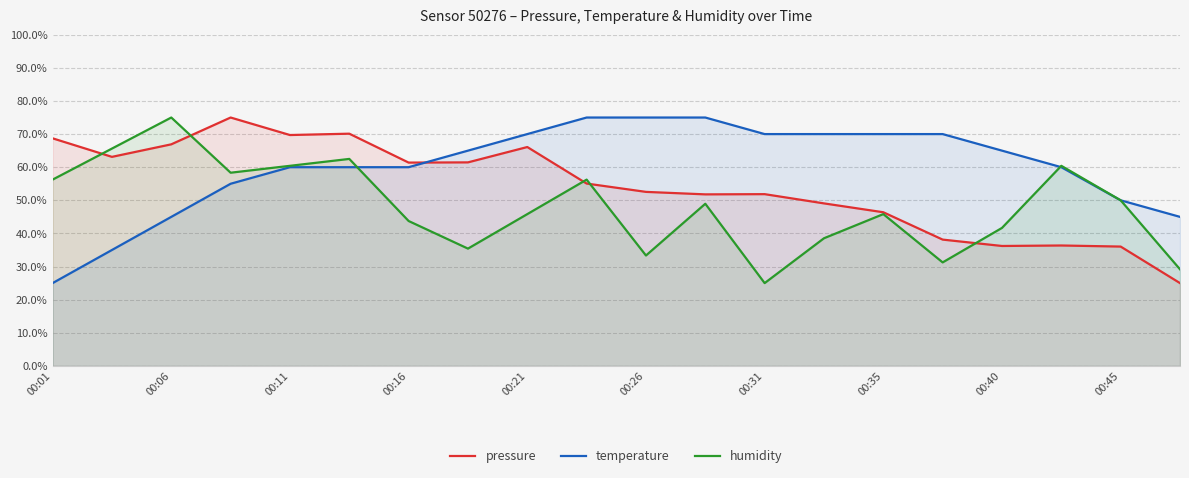

Which category has the lowest value in the temperature series?

00:01